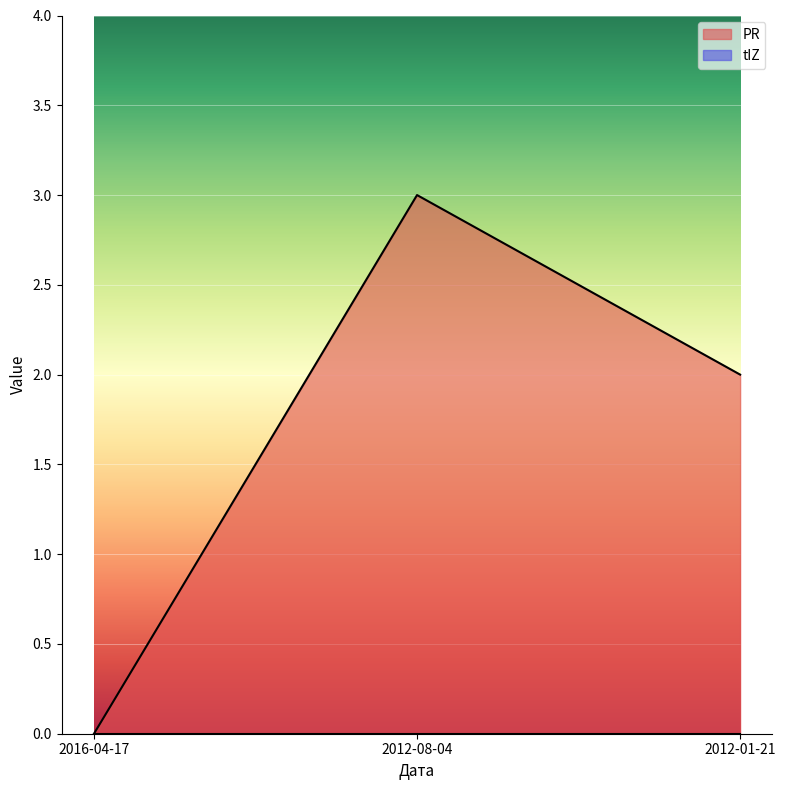

Reading right to left, list all the values displayed in this chart.

2	3	0